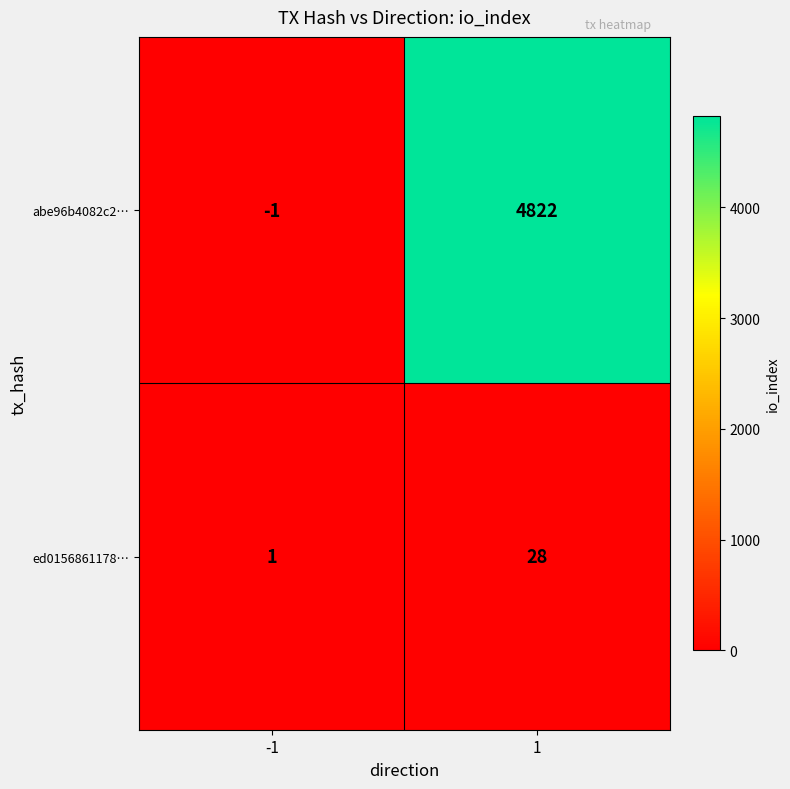

Which series changed the most between -1 and 1?

abe96b4082c2…